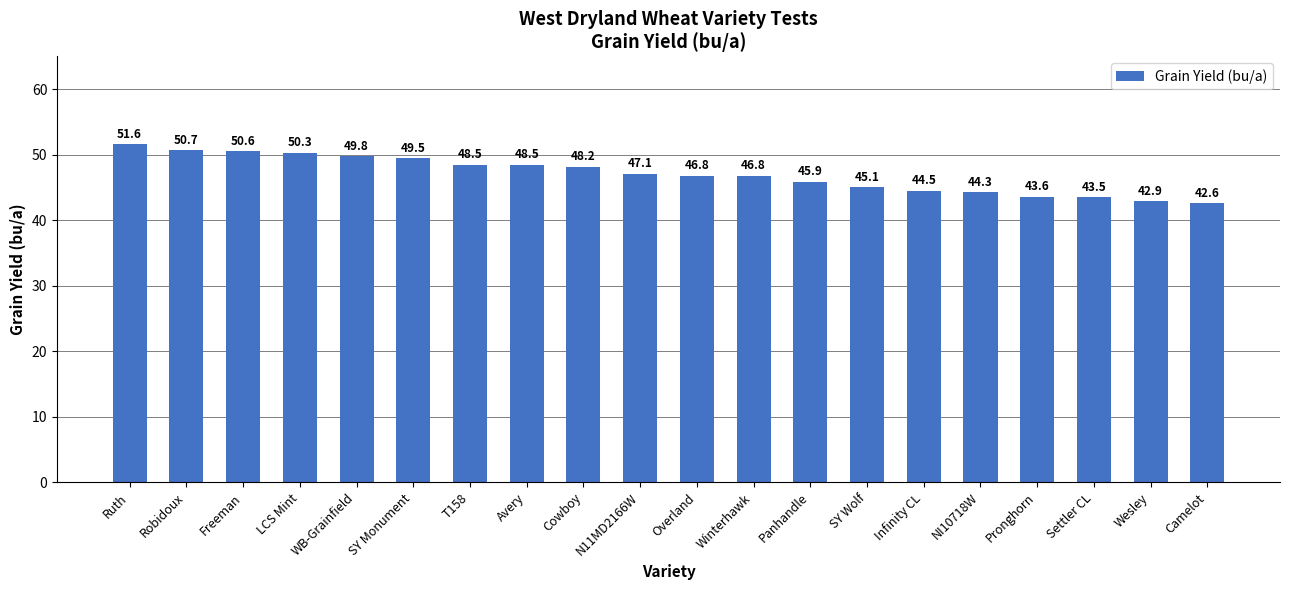

What is the value of the 4th bar from the left?

50.3